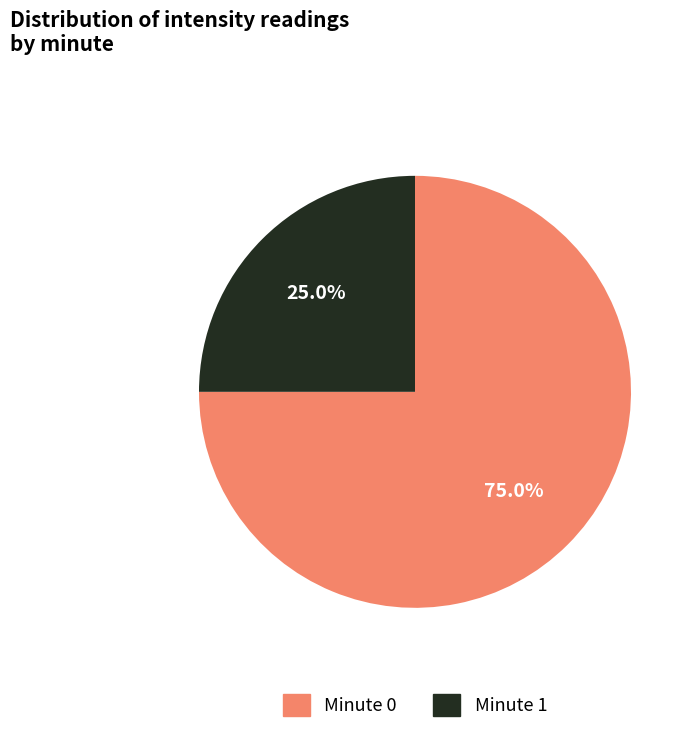

What portion of the pie excludes Minute 1?

75.0%